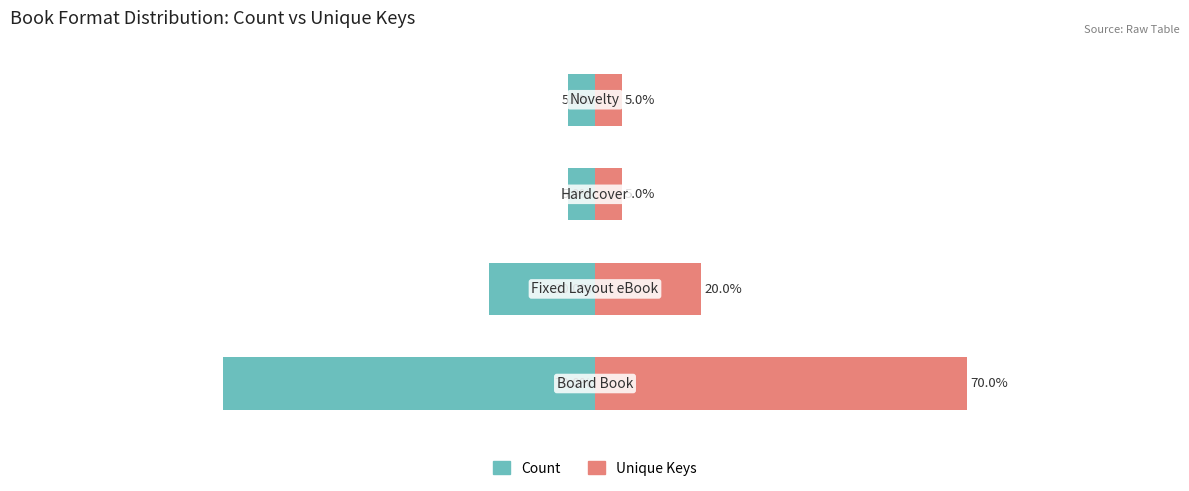

The Count series shows -70 at 0. True or false?

True